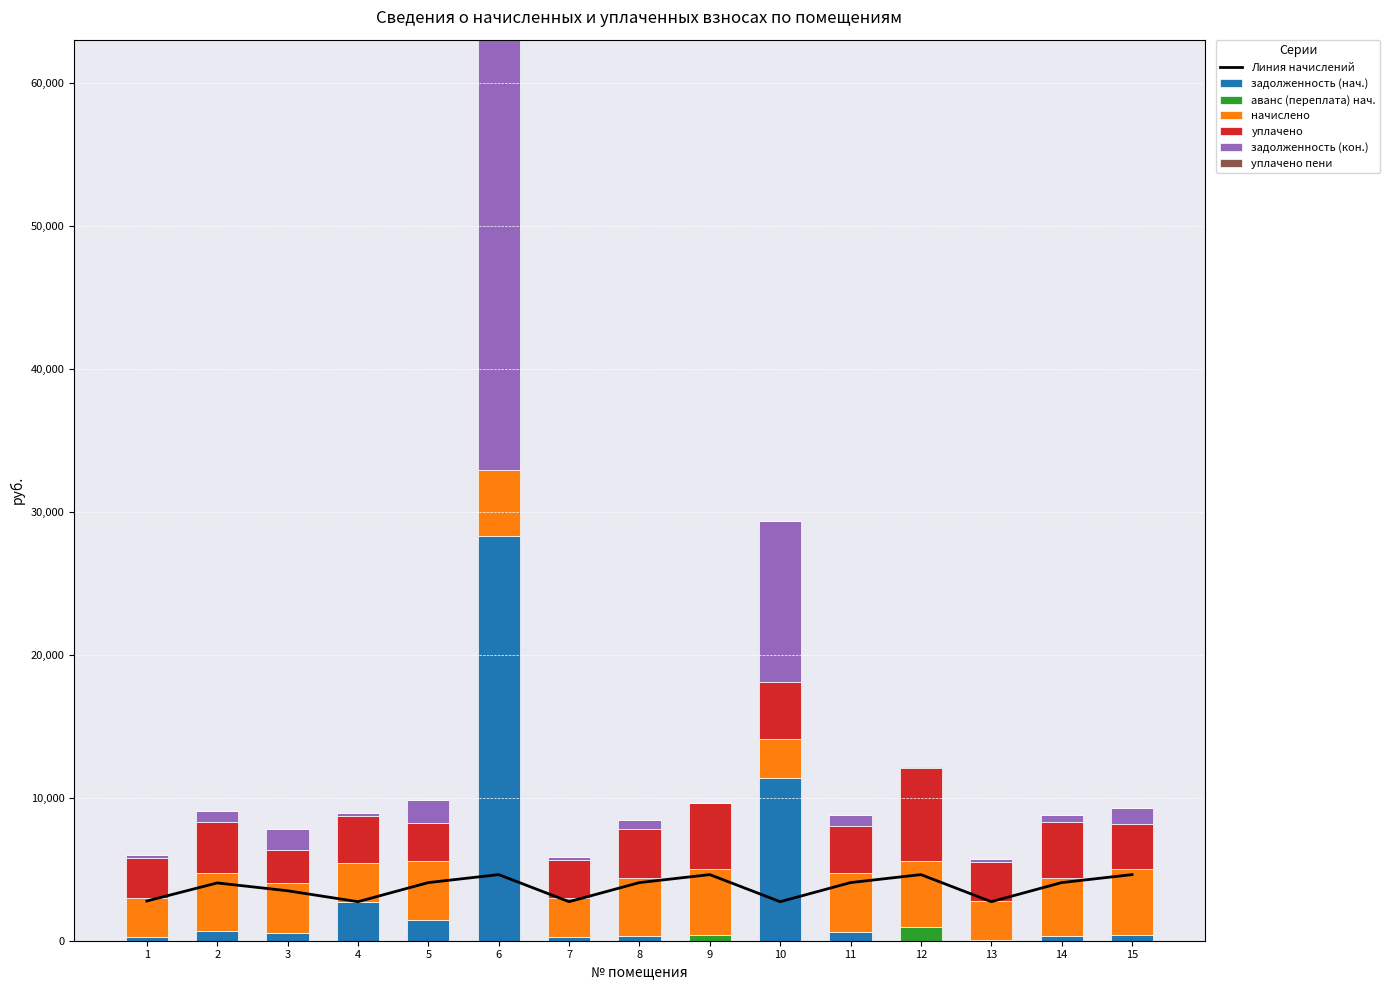

The value of задолженность (кон.) at 9 is -18734.2. True or false?

False